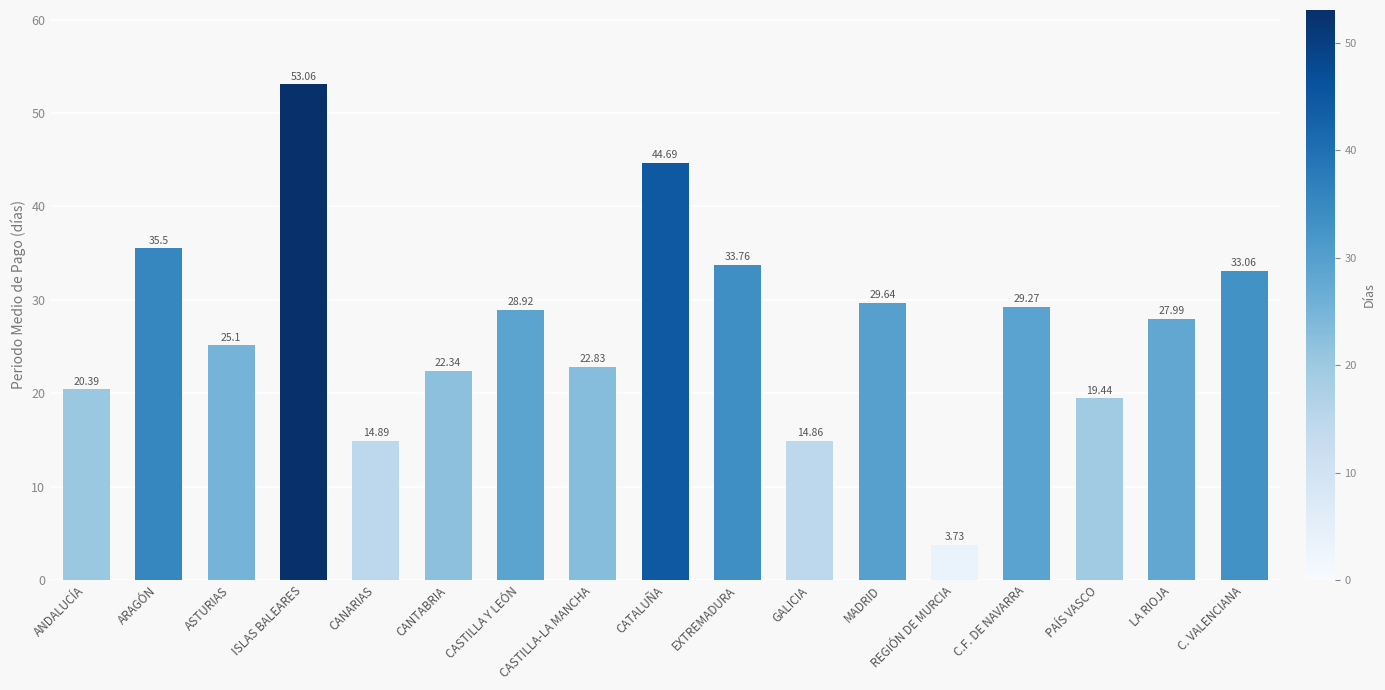

How many values exceed 27?

9